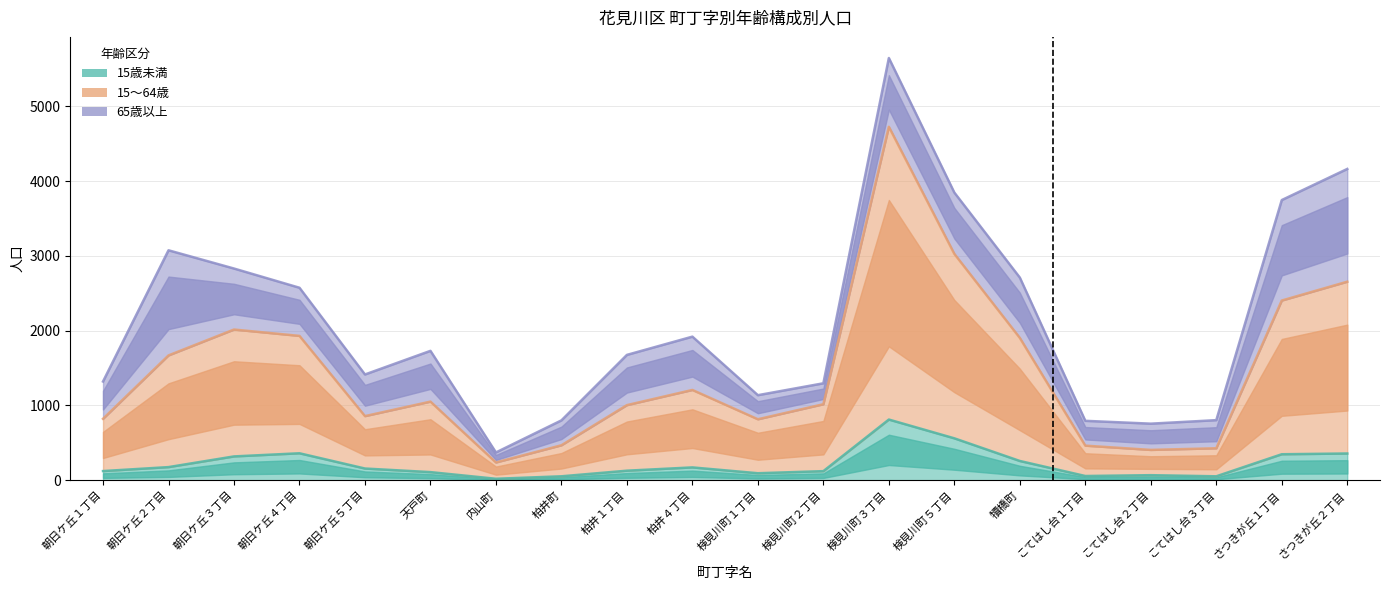

What is the total value across all series at 柏井４丁目?

1378